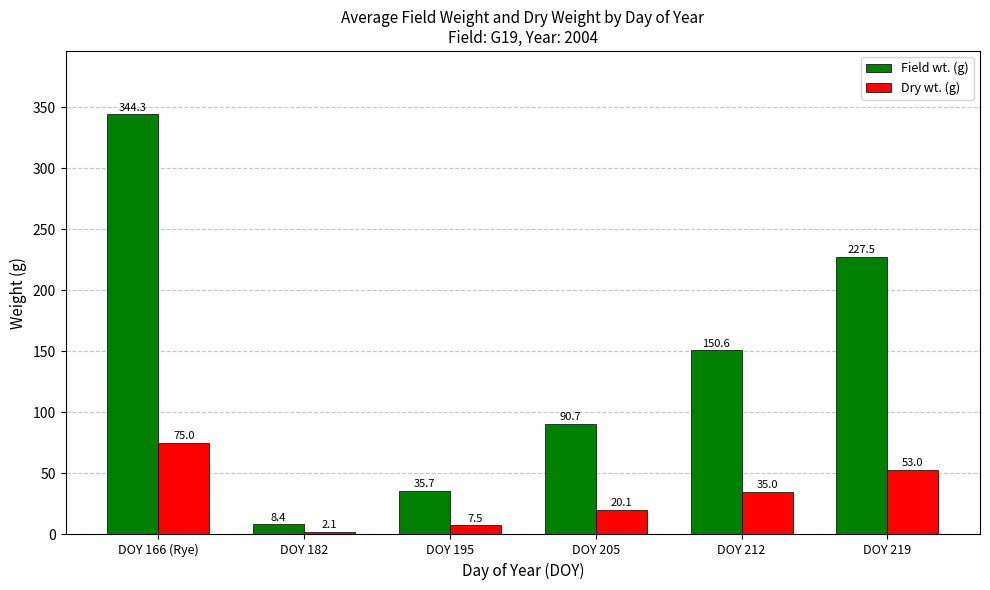

How many bars are there in each group?

2